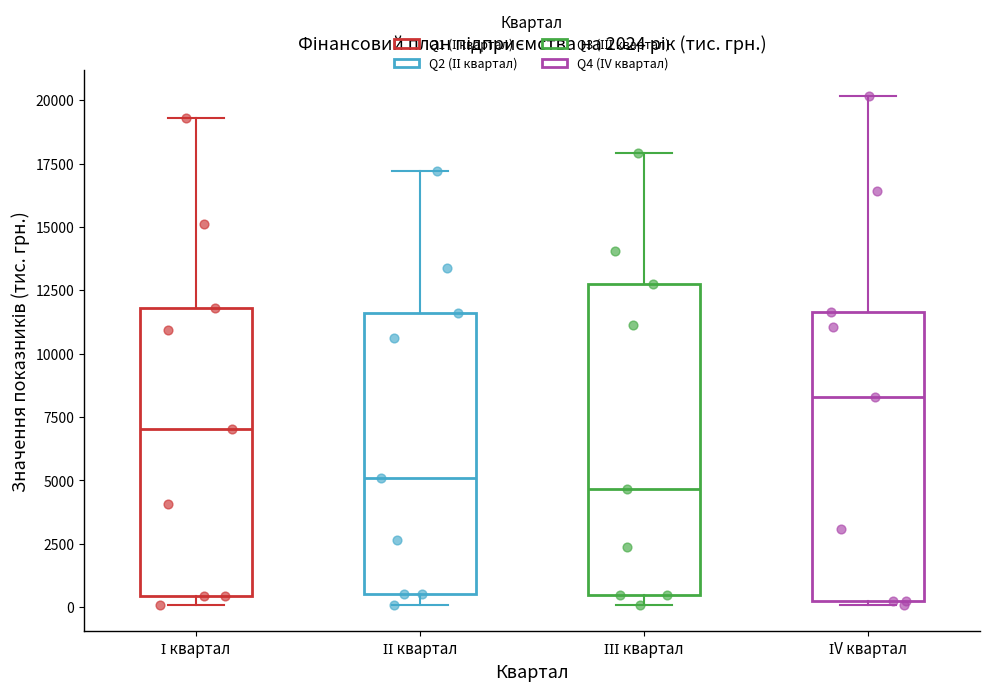

Reading left to right, transcribe this box plot: for each box, give where its median line is, the range the box spans, and where its two whiskers end, as read against the y-axis. The values are not printed on the chart, so give them approximately, as read against the axis.

І квартал: median 7000, box 500 to 12000, whiskers 0 to 19500
ІІ квартал: median 5000, box 500 to 11500, whiskers 0 to 17000
ІІІ квартал: median 4500, box 500 to 13000, whiskers 0 to 18000
ІV квартал: median 8500, box 0 to 11500, whiskers 0 (just below the box's lower edge) to 20000